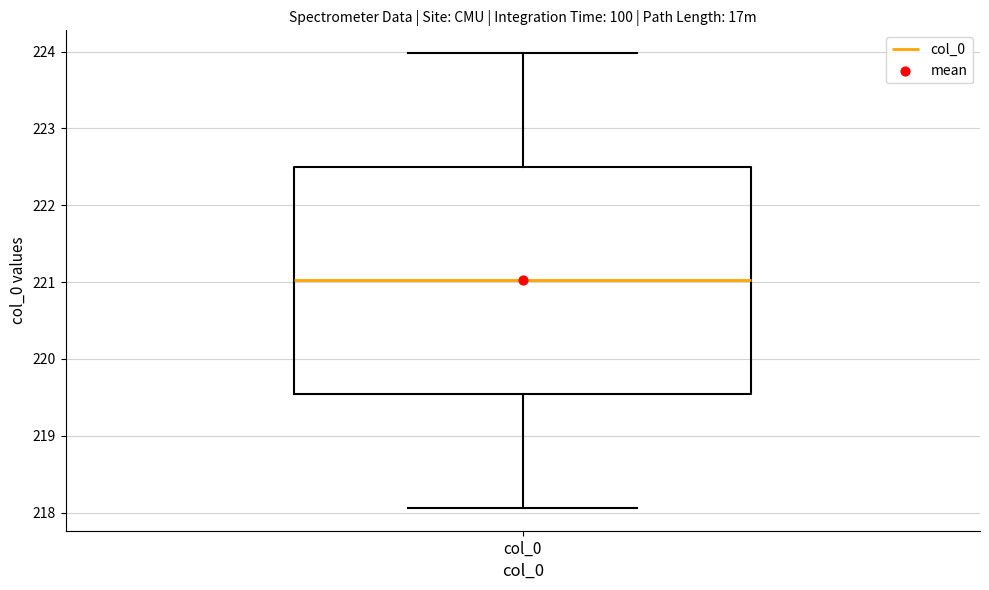

Where does the median line of the box for col_0 sit on the y-axis? The values are not printed on the chart, so give them approximately, as read against the axis.

221.0